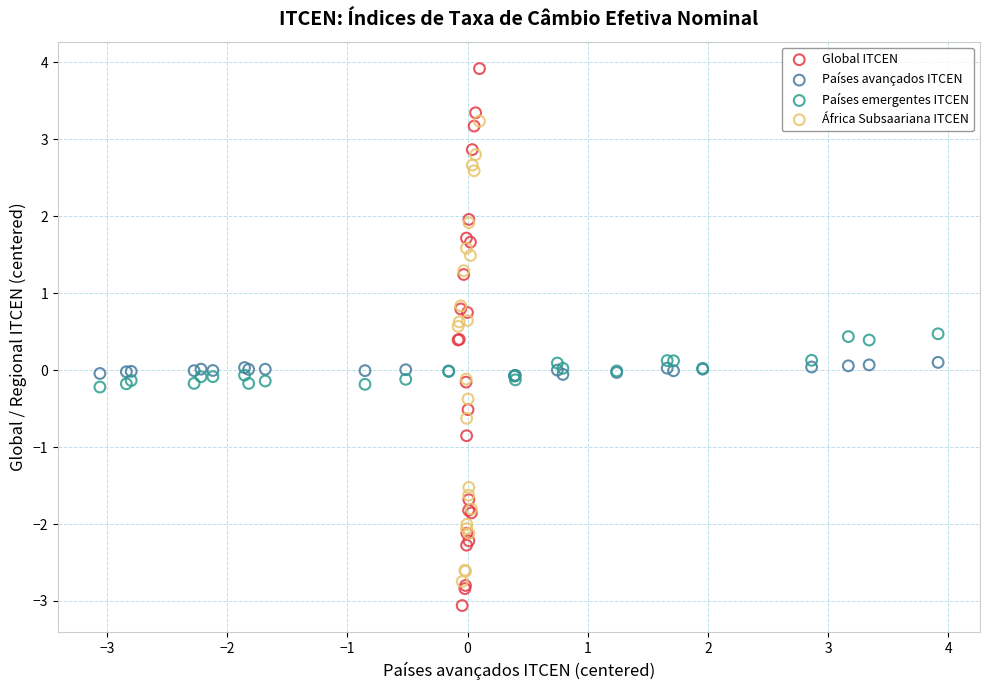

Which series contains the lowest Y value?

Global ITCEN